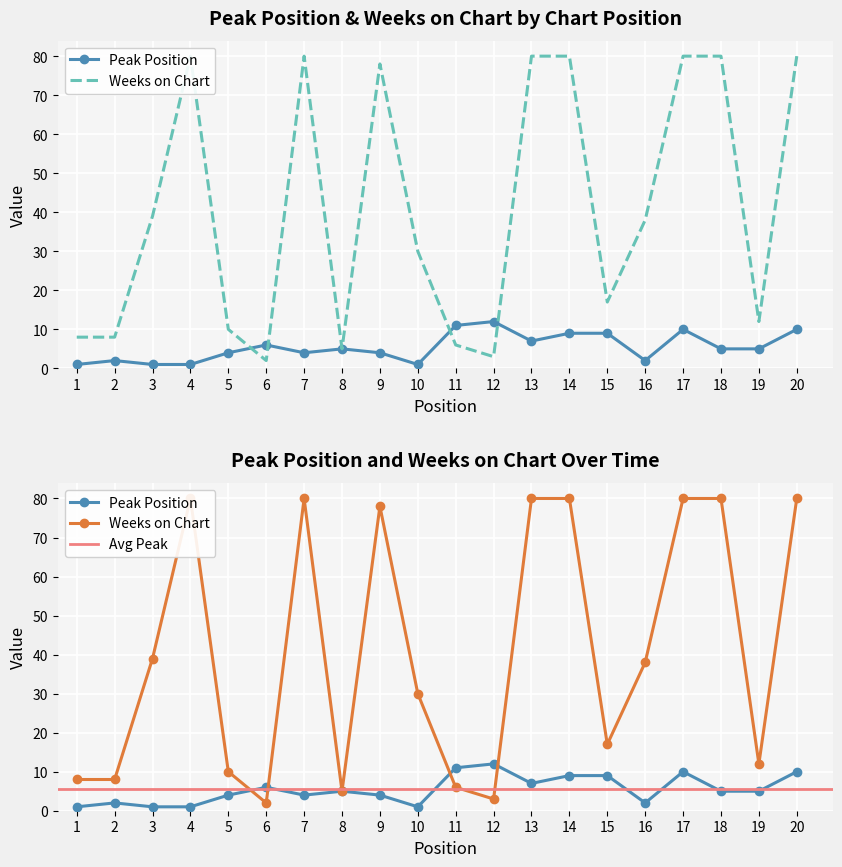

How many values in the Peak Position series are below 5?

9